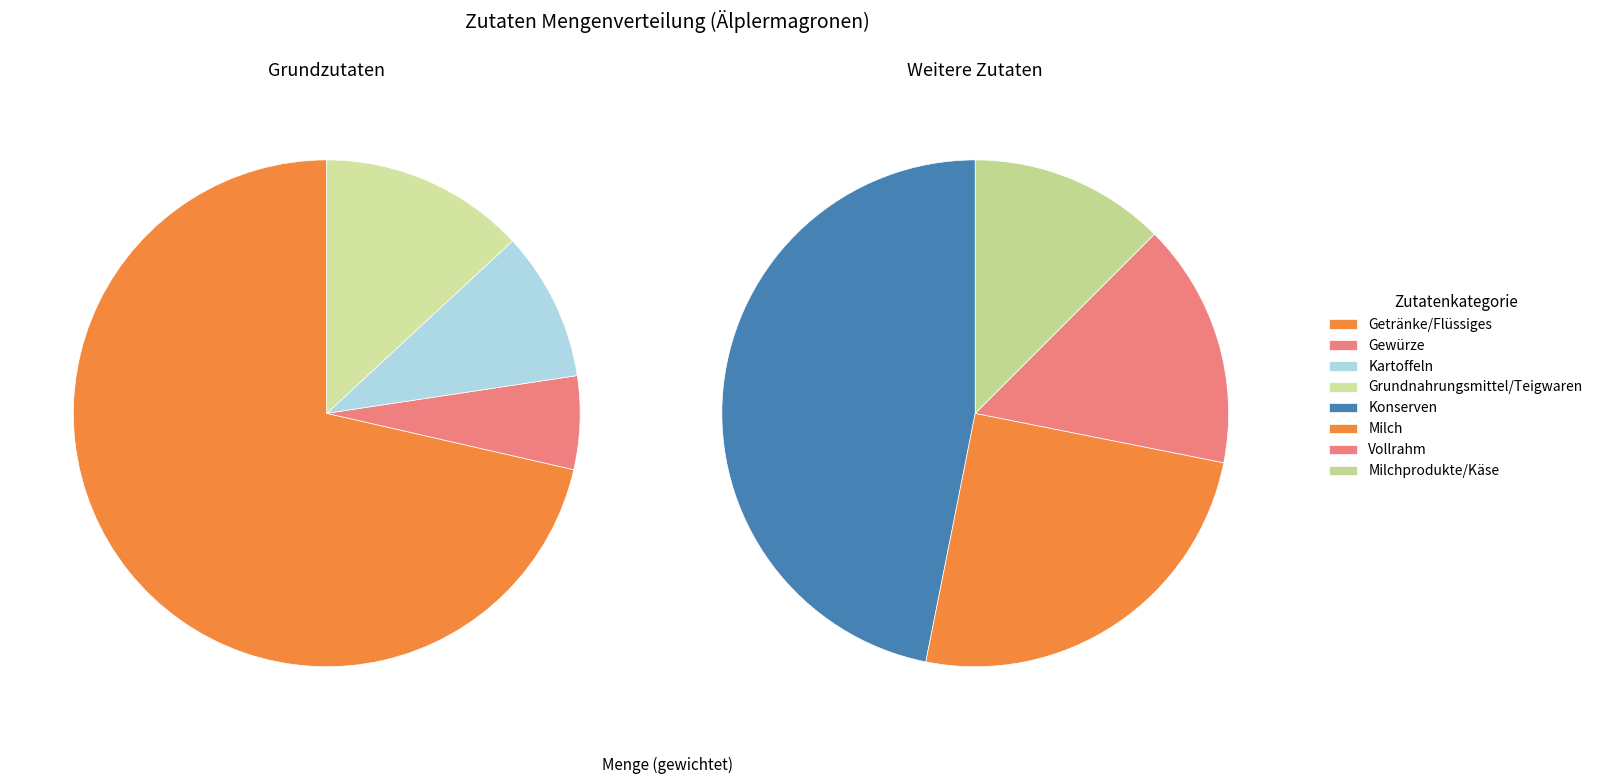

Rank the categories by value from lowest to highest.

Milchprodukte/Käse, Gewürze, Vollrahm, Kartoffeln, Milch, Grundnahrungsmittel/Teigwaren, Konserven, Getränke/Flüssiges